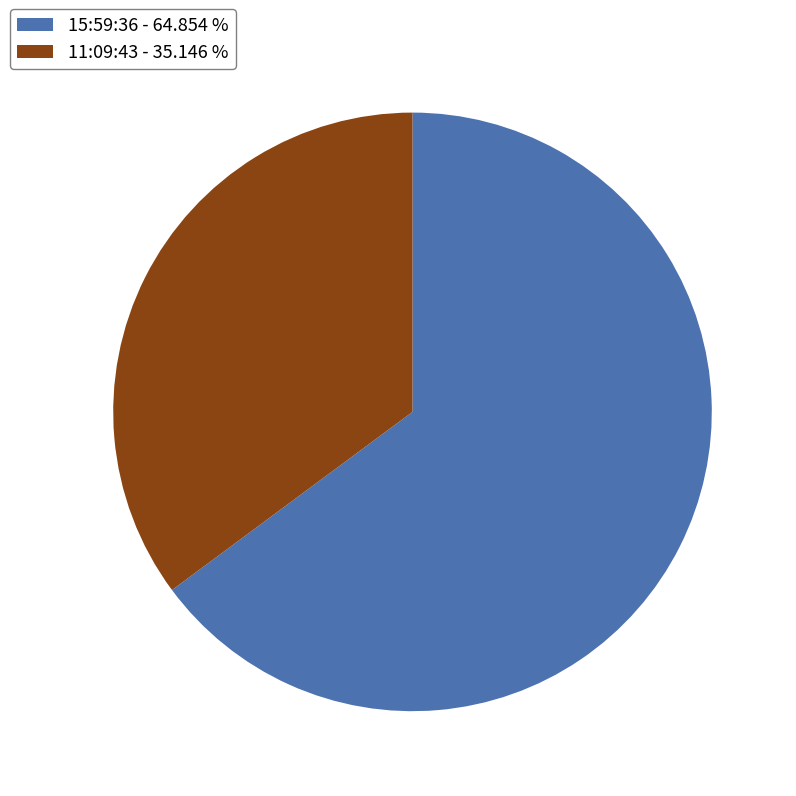

Which slice is the smallest?

11:09:43